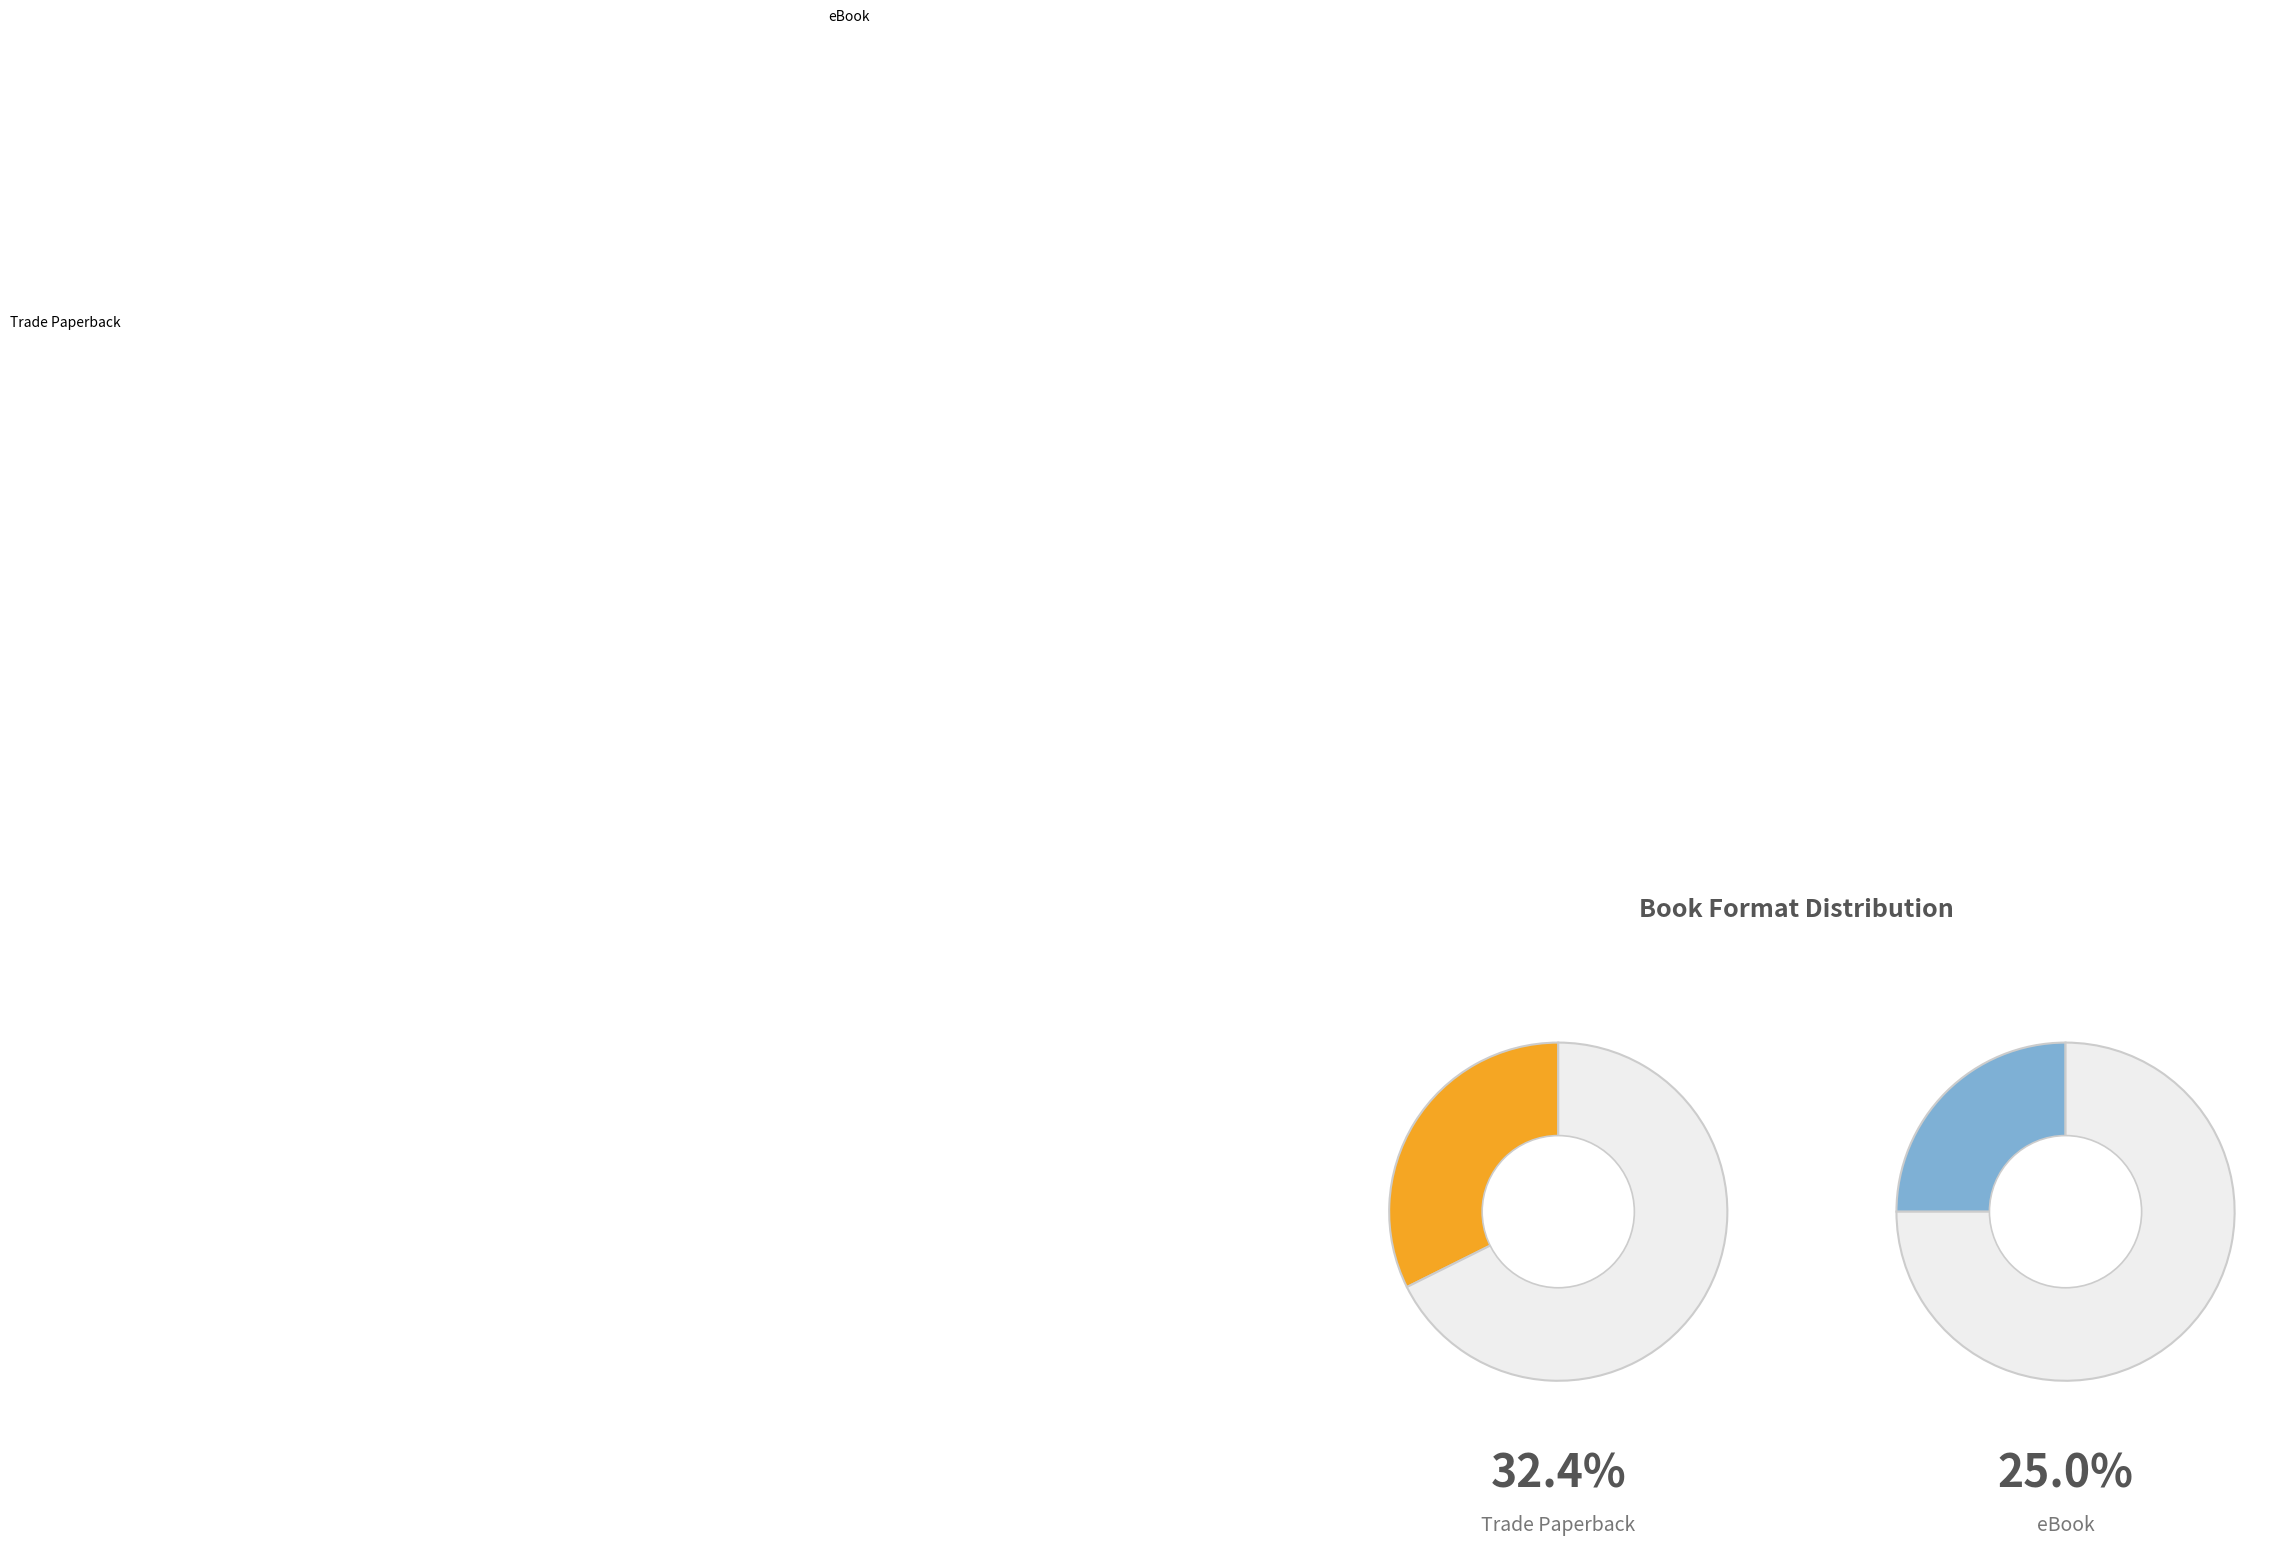

What percentage is the eBook slice, to the nearest percent?

25%